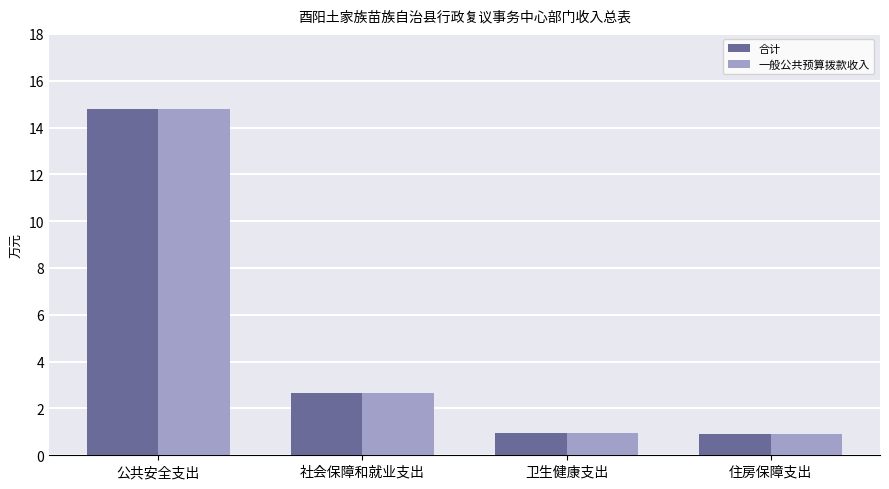

Is the value of 合计 at 卫生健康支出 greater than the value of 一般公共预算拨款收入 at 公共安全支出?

No